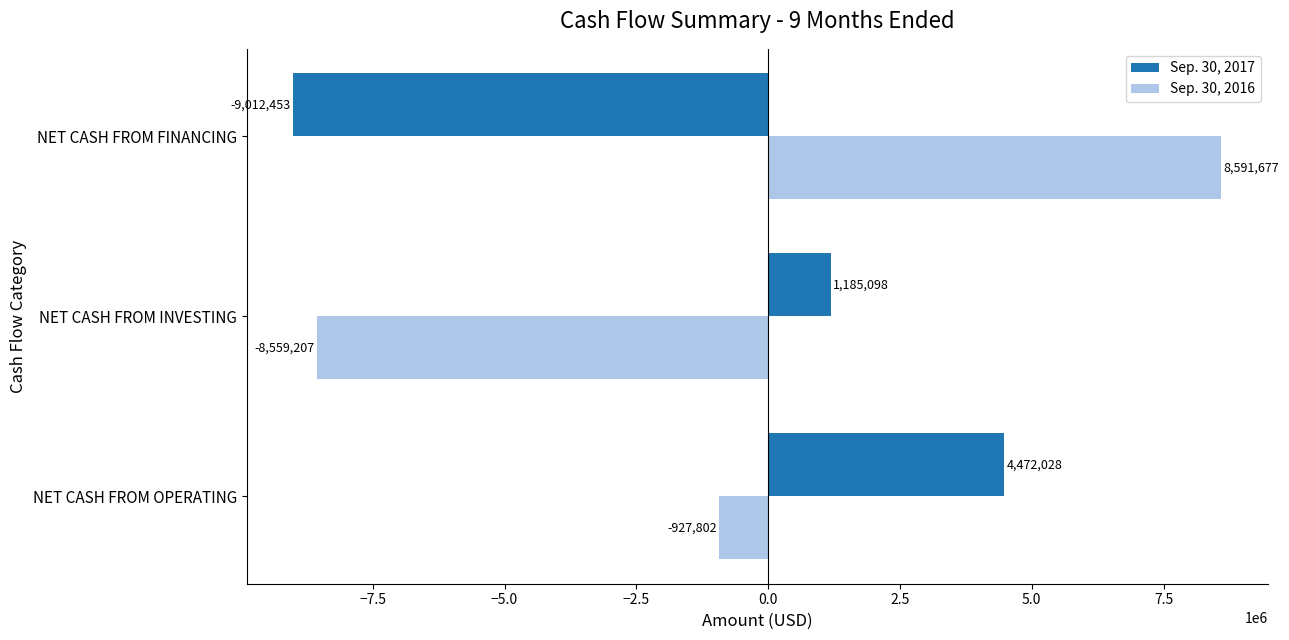

What is the difference between the maximum and second lowest values in the Sep. 30, 2016 series?

9519479